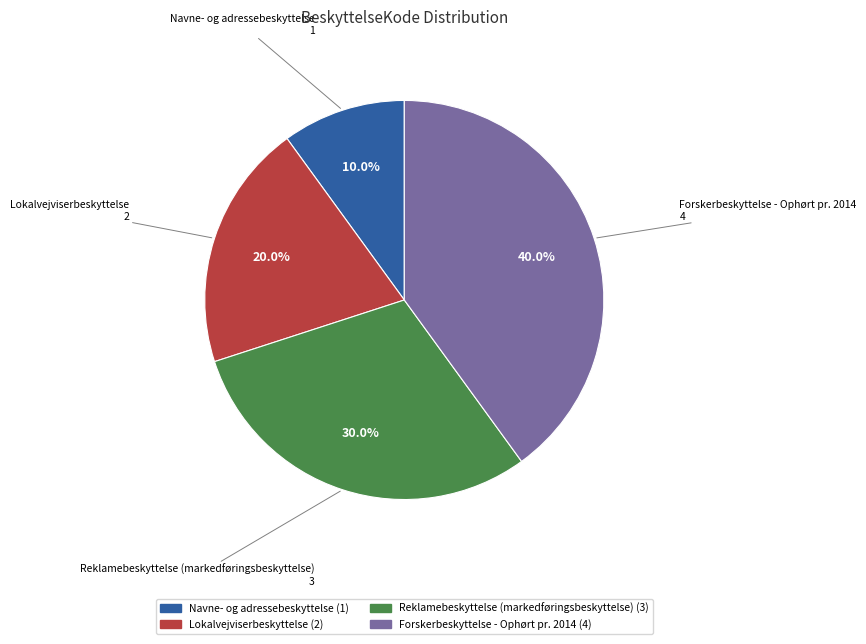

To the nearest percent, what is the average slice percentage?

25%